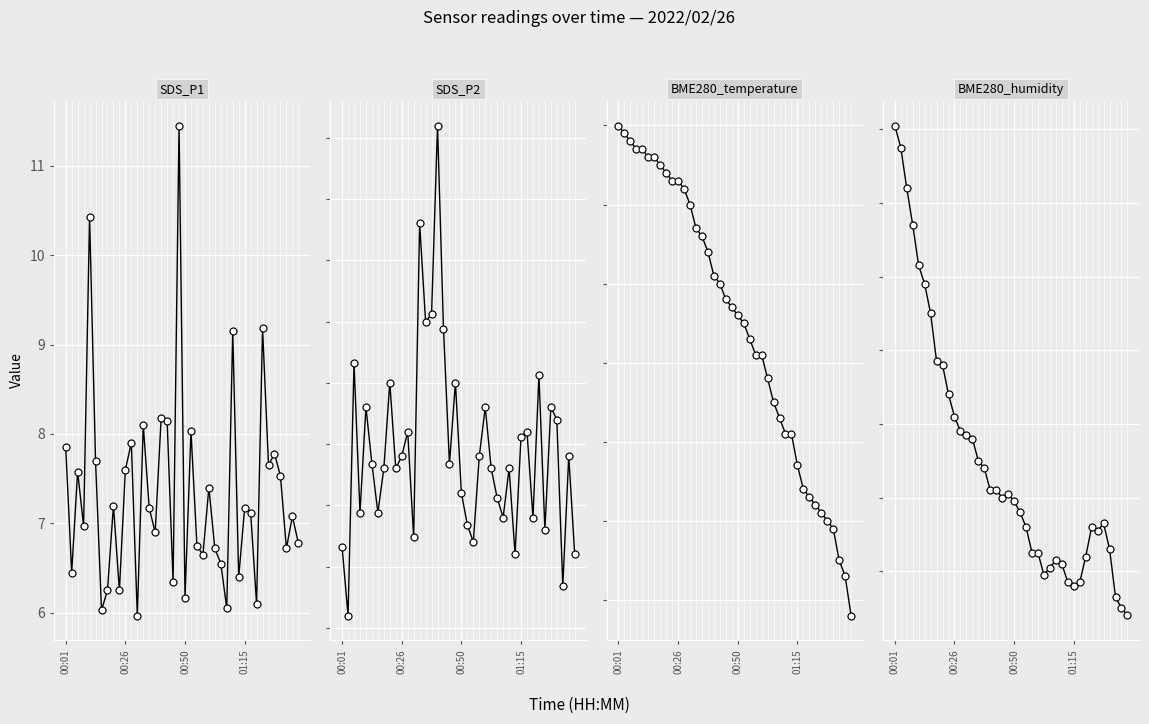

At how many categories does at least one series exceed 61?

40